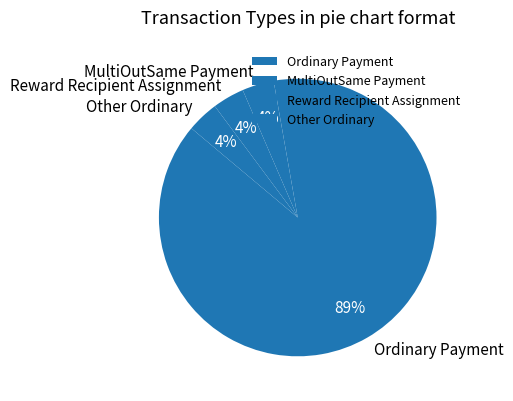

Is it true that MultiOutSame Payment is 4% of the pie?

True